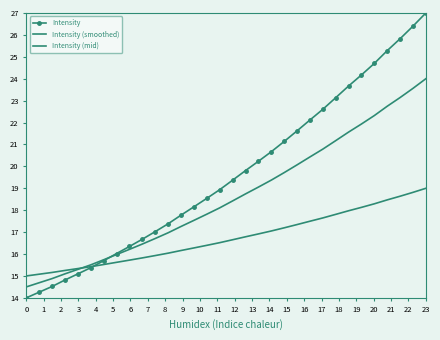

Does the chart have visible grid lines?

No